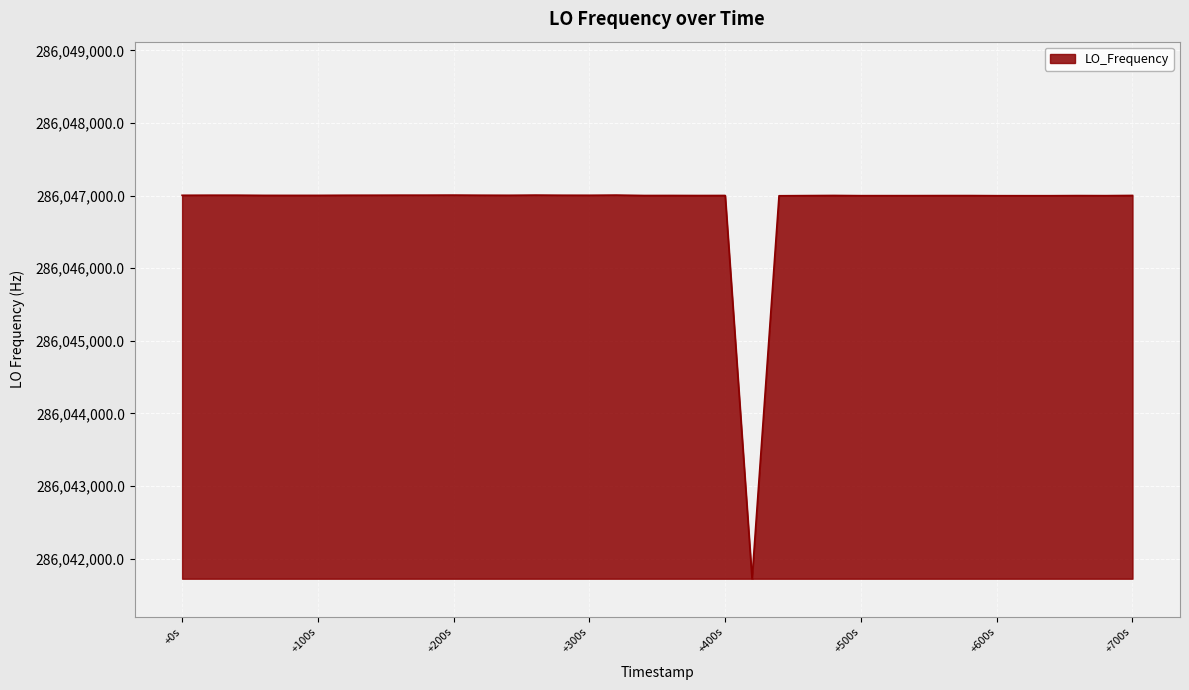

Does the chart have visible grid lines?

Yes